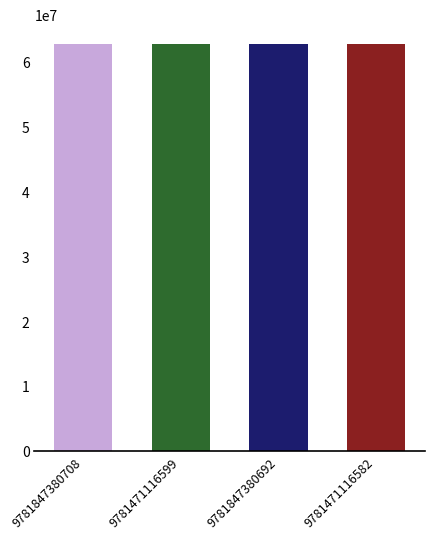

What is the maximum value shown in the chart?

62644436